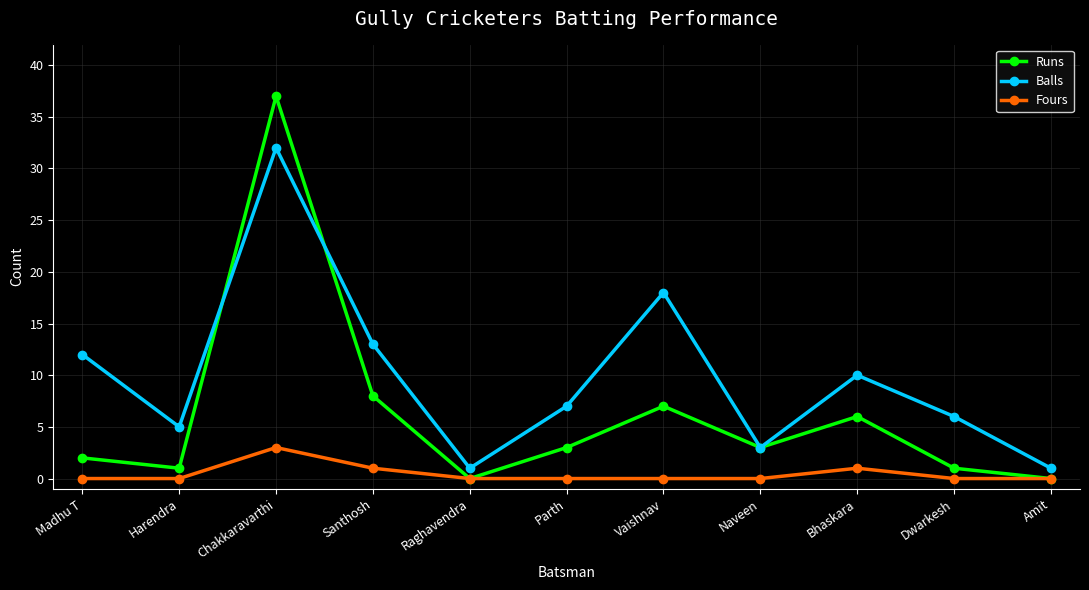

What are all the series names shown in the legend?

Runs, Balls, Fours